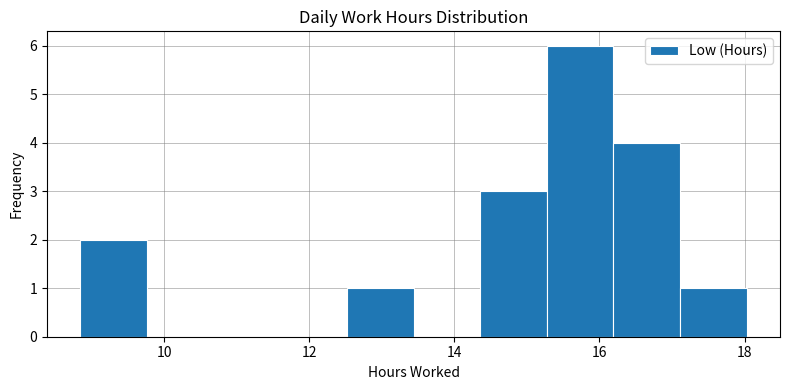

What is the height of the bar covering 12.6 to 13.4 on the x-axis? Neither the bar edges nor the heights are printed on the chart, so give them approximately, as read against the axes.

1